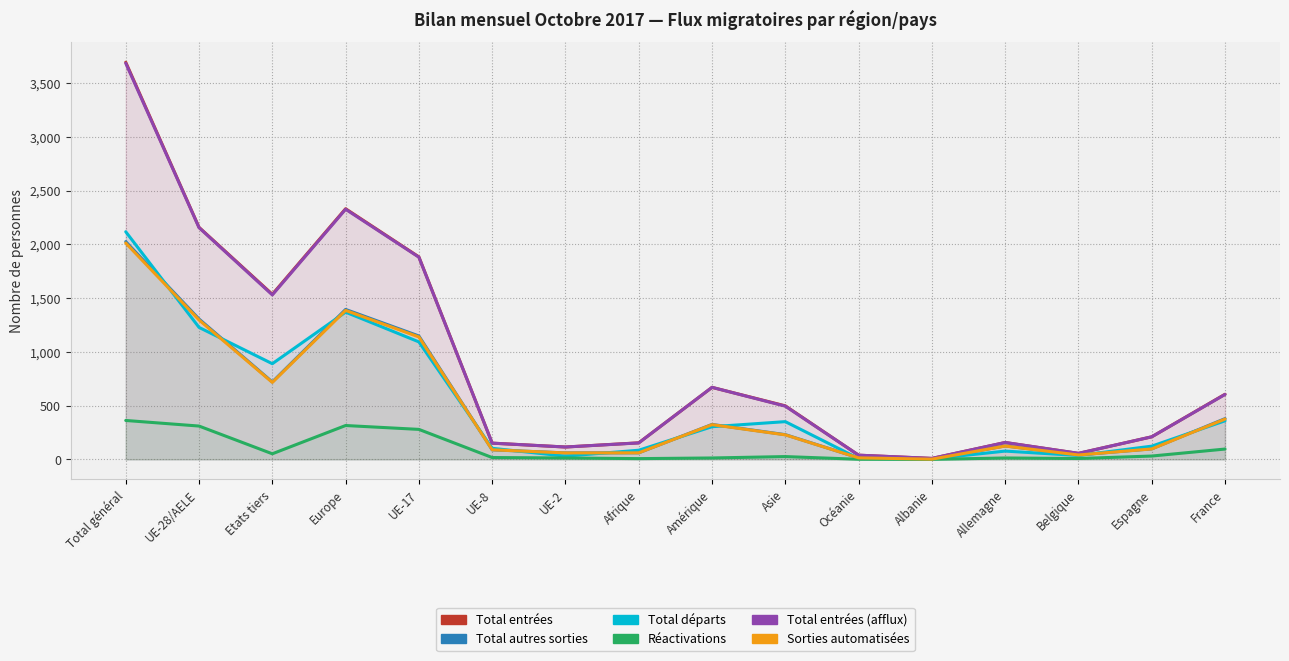

What position from the right is Etats tiers?

14